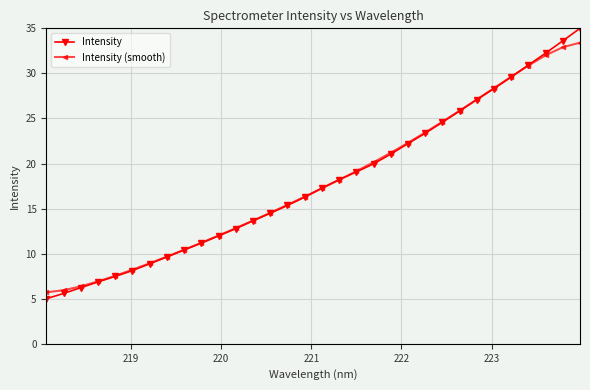

What is the minimum value for Intensity (smooth)?

5.7